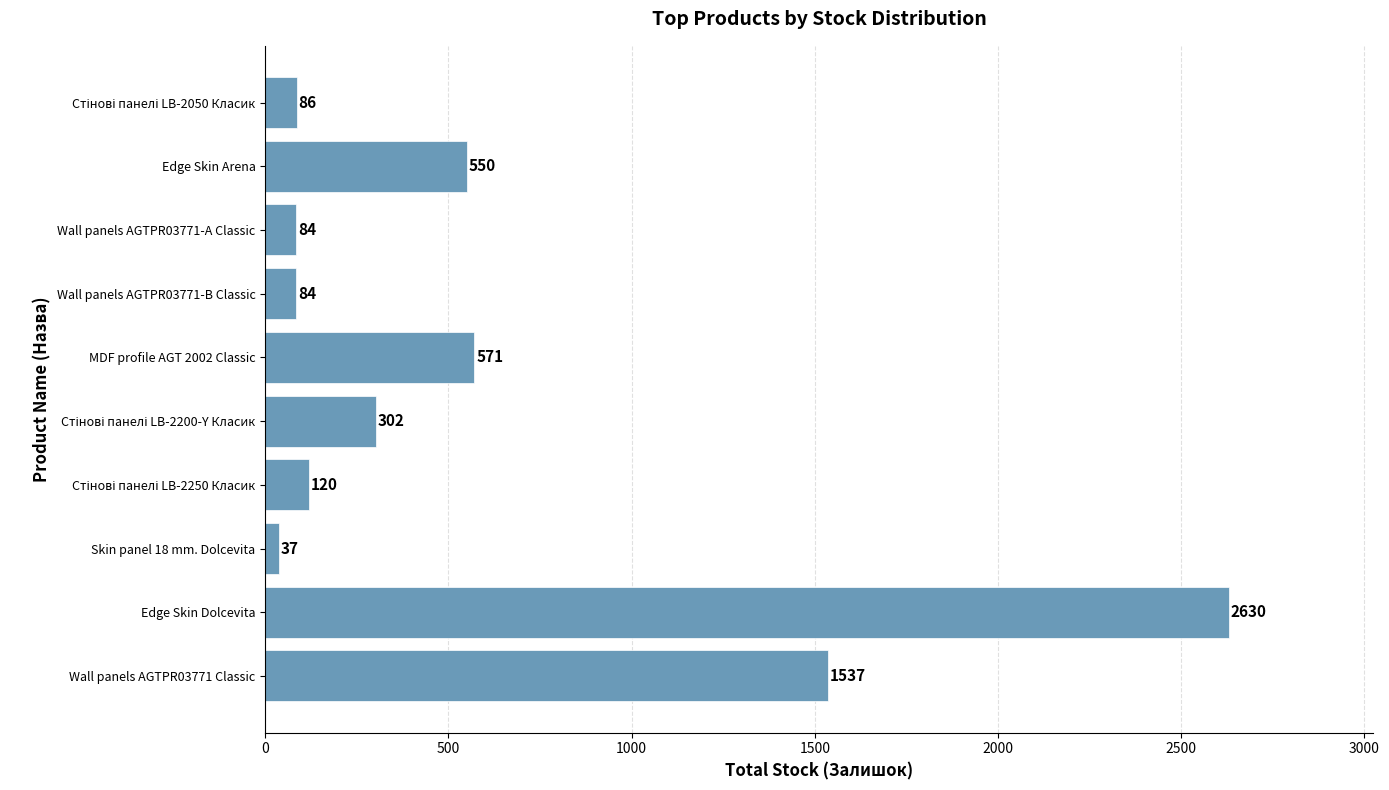

The chart shows a value of 1004 at MDF profile AGT 2002 Classic. True or false?

False